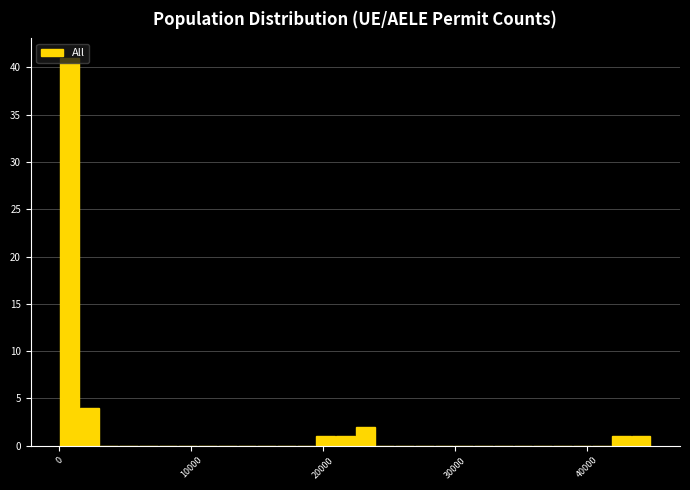

Read against the x-axis, roughly where is the centre of the tallest bar?

1000